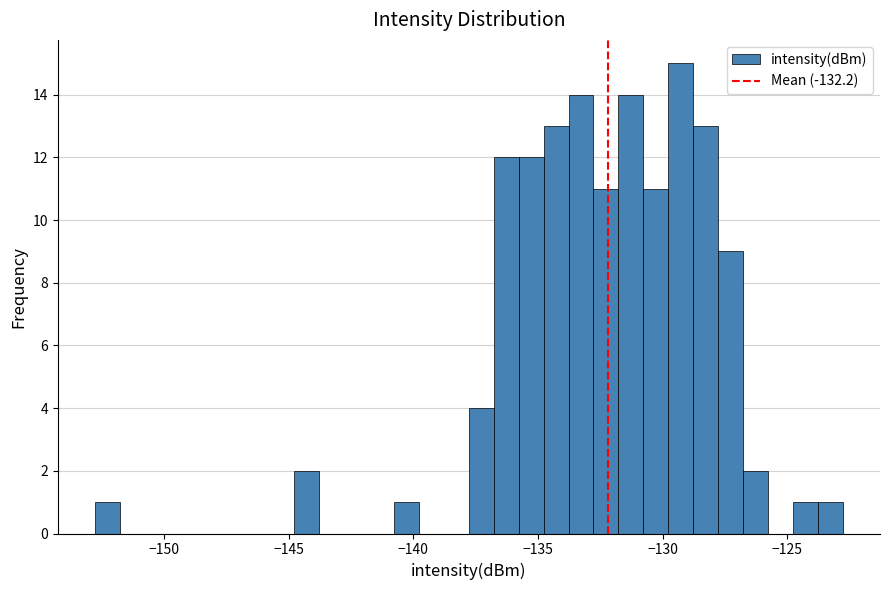

Around what value on the x-axis is the tallest bar? Give the approximate position of its centre, as read against the axis.

-129.5